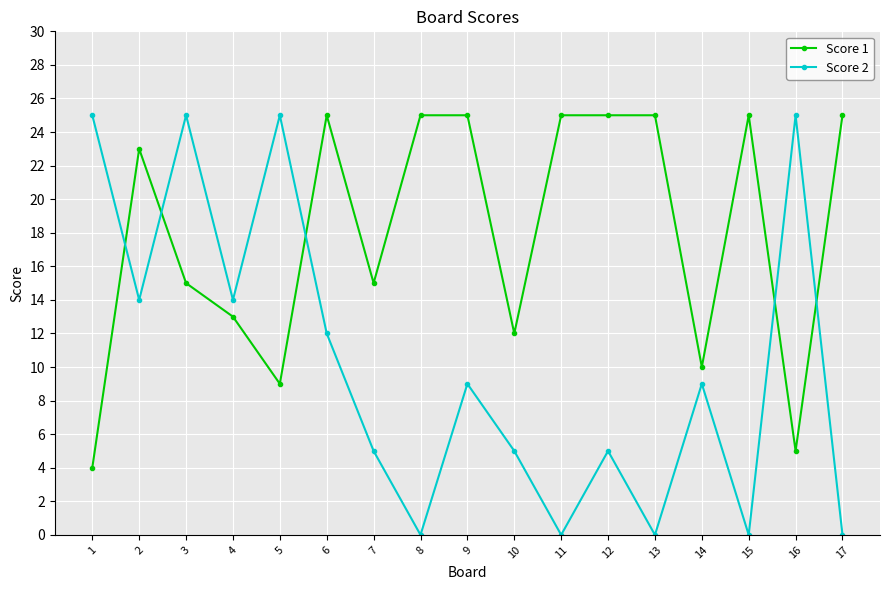

What is the difference between the maximum and minimum values in the Score 2 series?

25